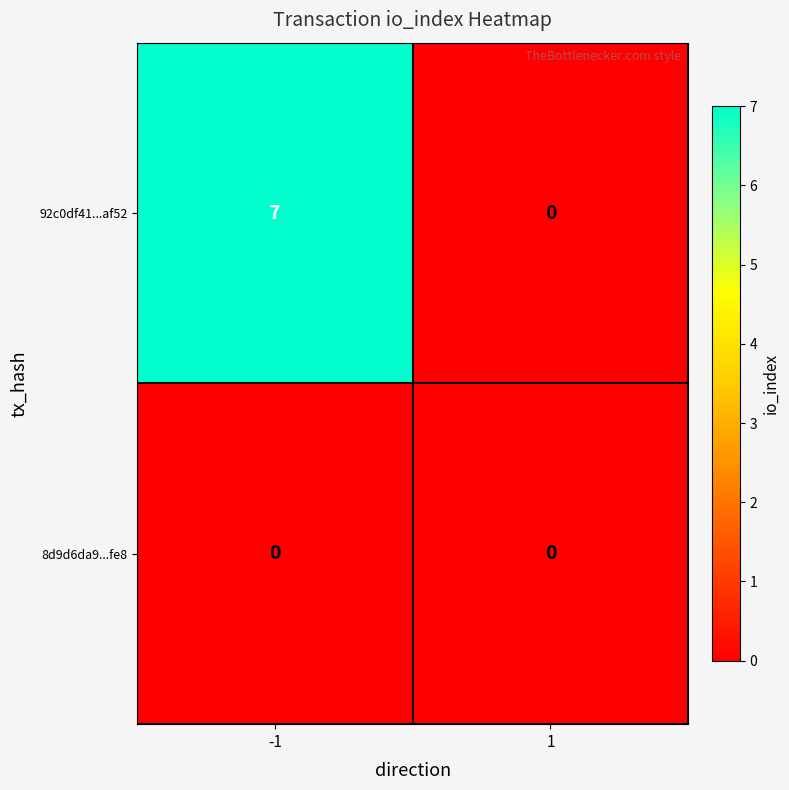

Rank the series by their maximum value, from highest to lowest.

92c0df41...af52, 8d9d6da9...fe8